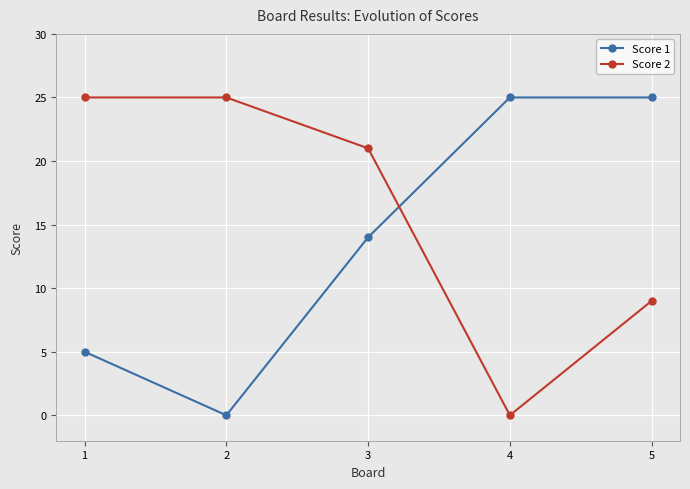

Reading left to right, transcribe all the data shown in this chart.

Score 1: 1=5	2=0	3=14	4=25	5=25
Score 2: 1=25	2=25	3=21	4=0	5=9